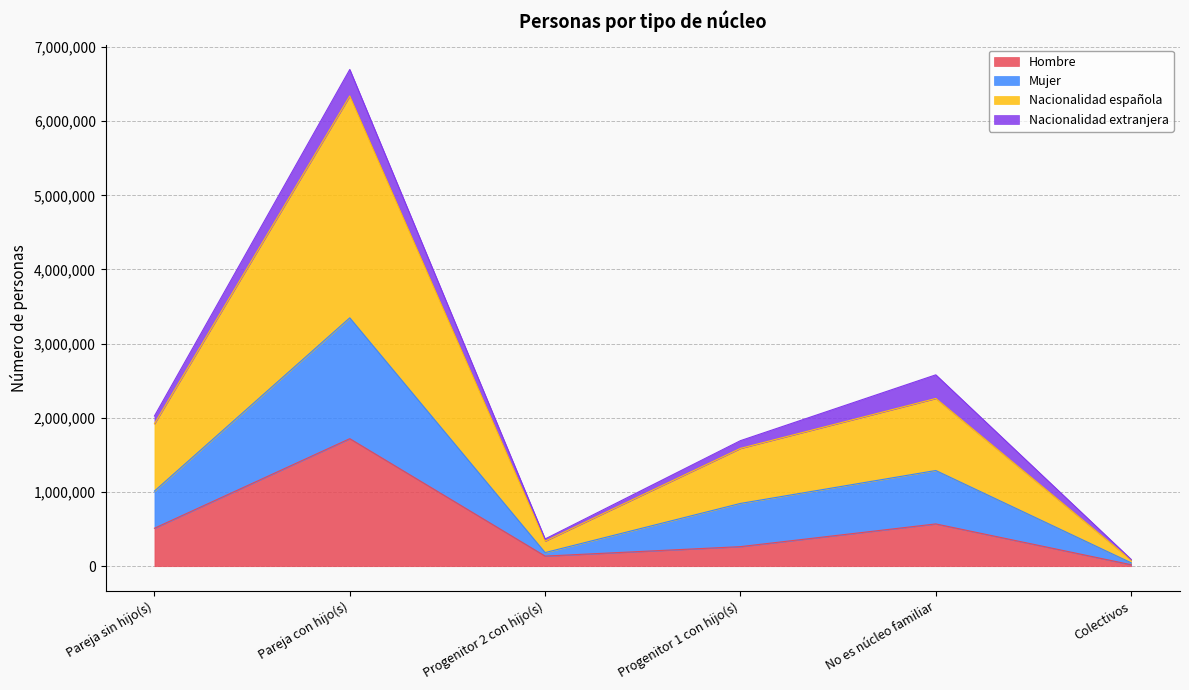

Which series has the largest range (max minus min)?

Nacionalidad española